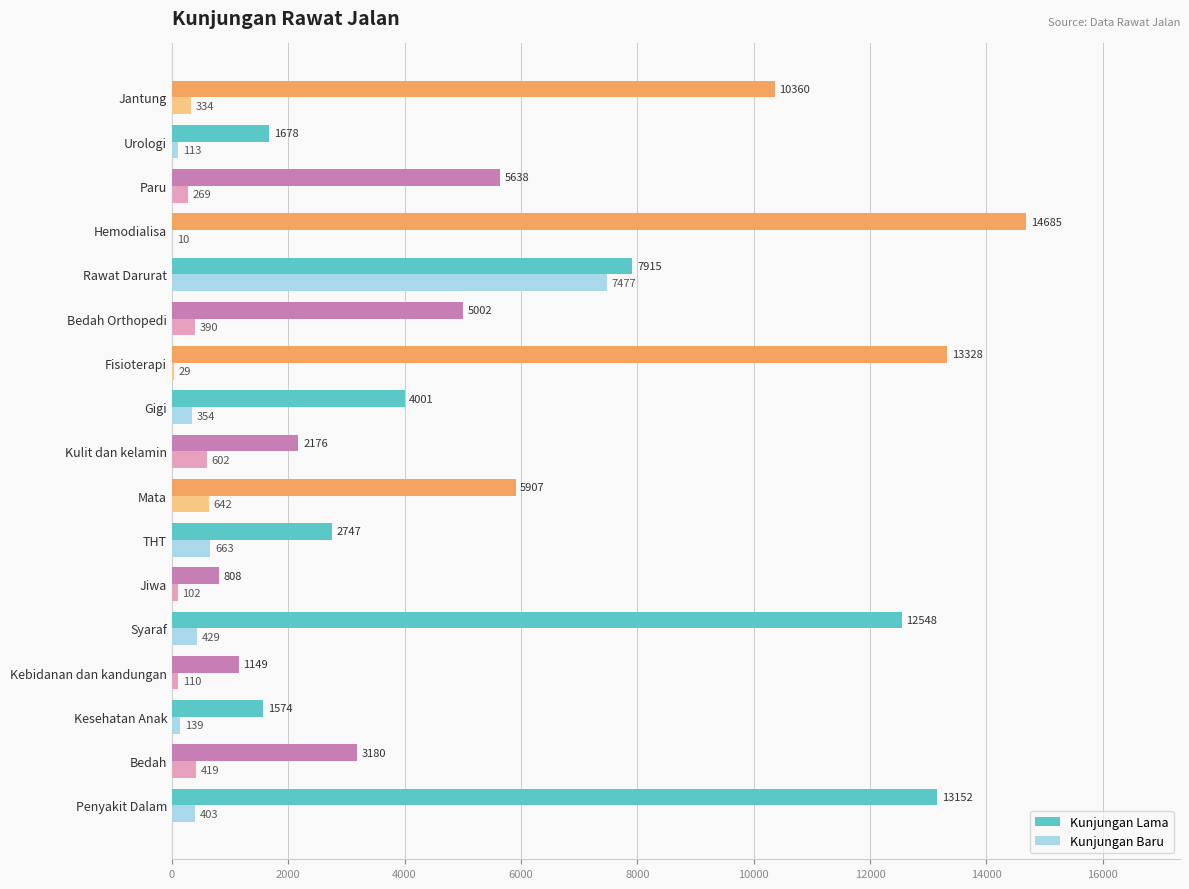

What is the maximum value for Kunjungan Lama?

14685